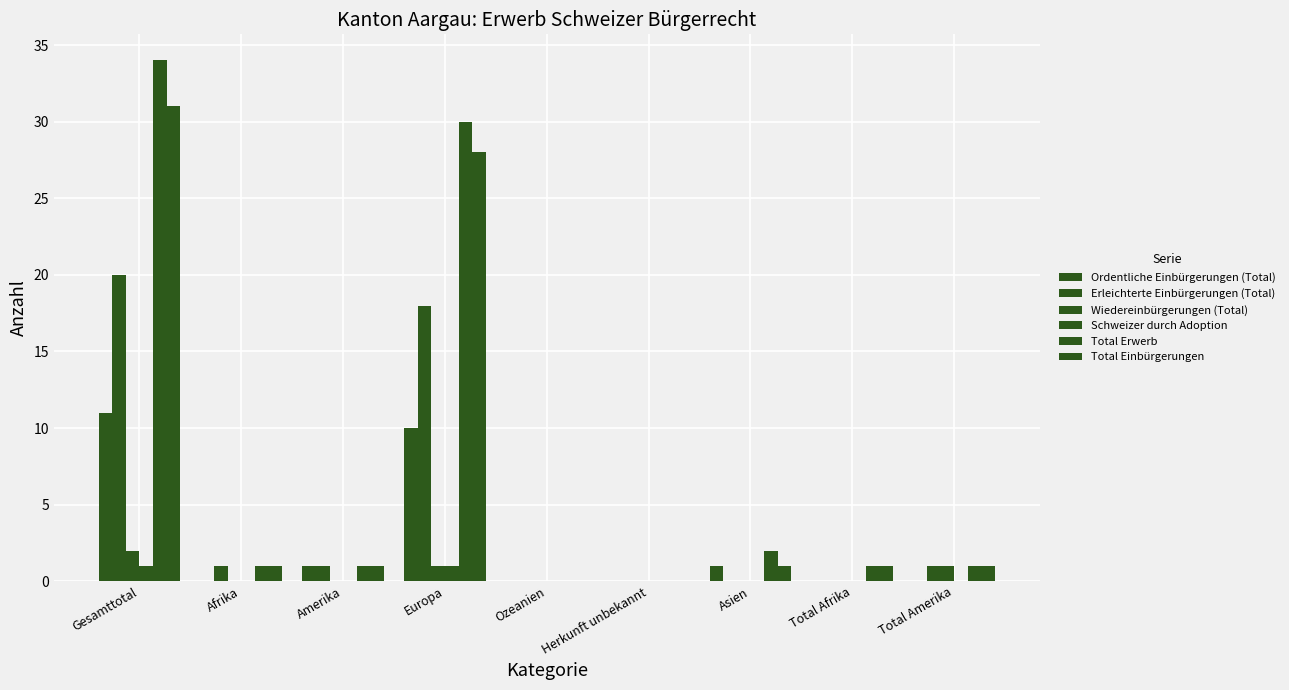

How many groups of bars are there?

9